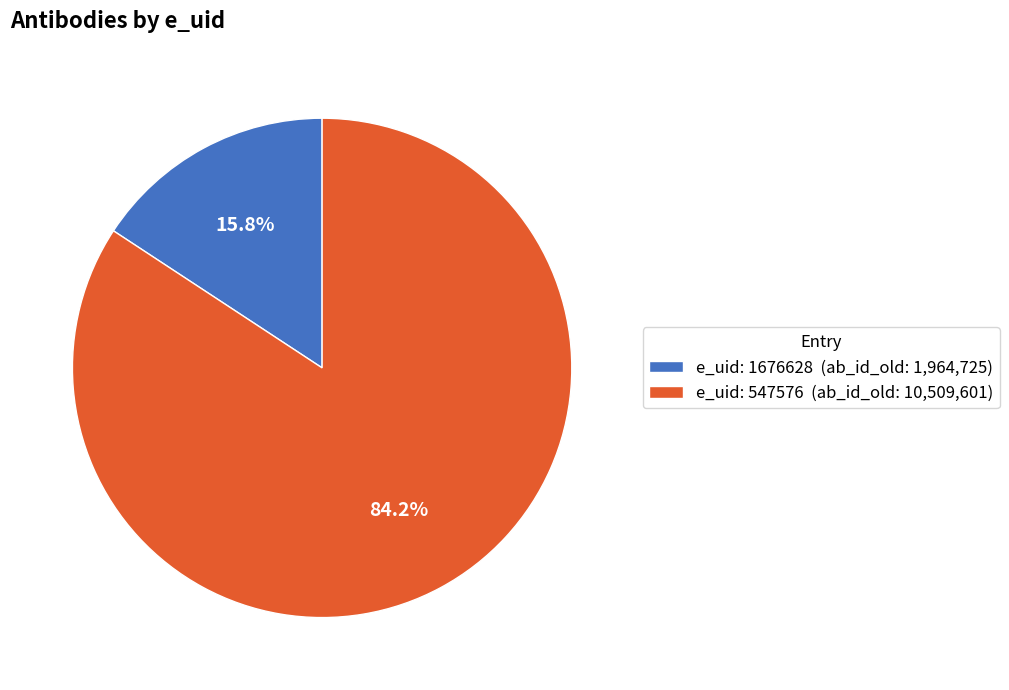

To the nearest percent, what is the difference between the largest and smallest slice percentages?

68%